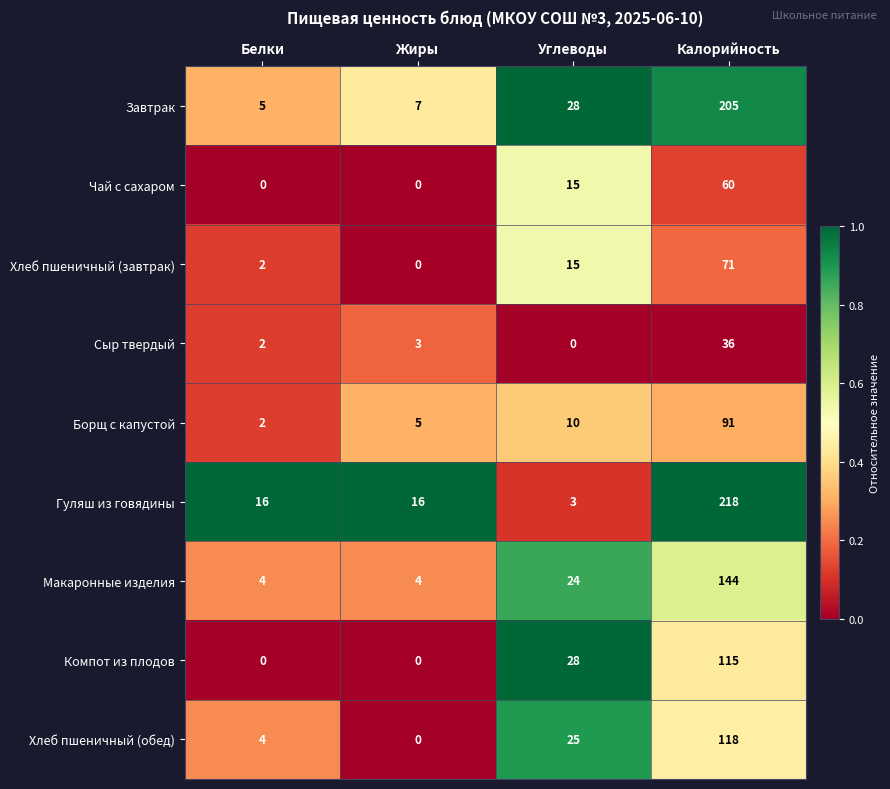

Is it true that Хлеб пшеничный (обед) equals 192 at Калорийность?

False